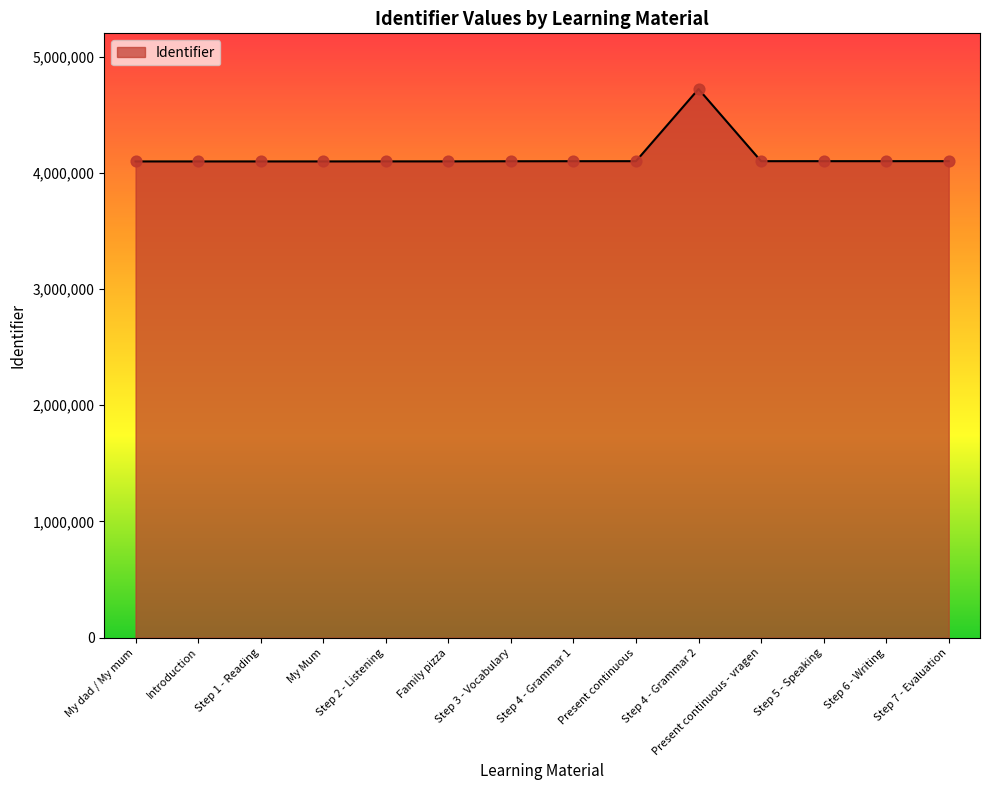

What is the change in value from Present continuous to Step 5 - Speaking?

+4